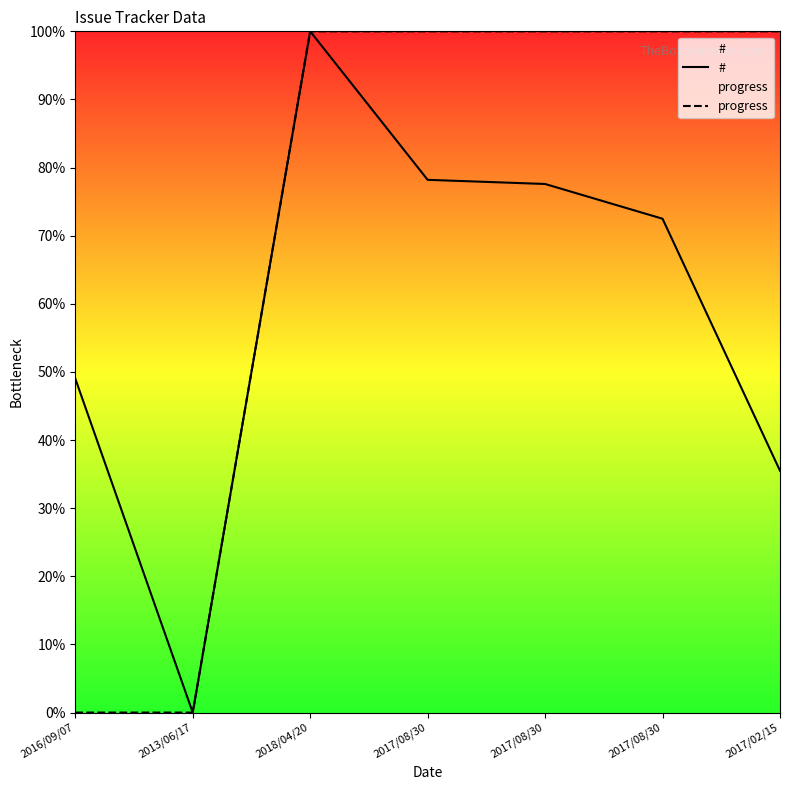

At 2017/08/30, list the series in order from smallest to largest.

#, progress